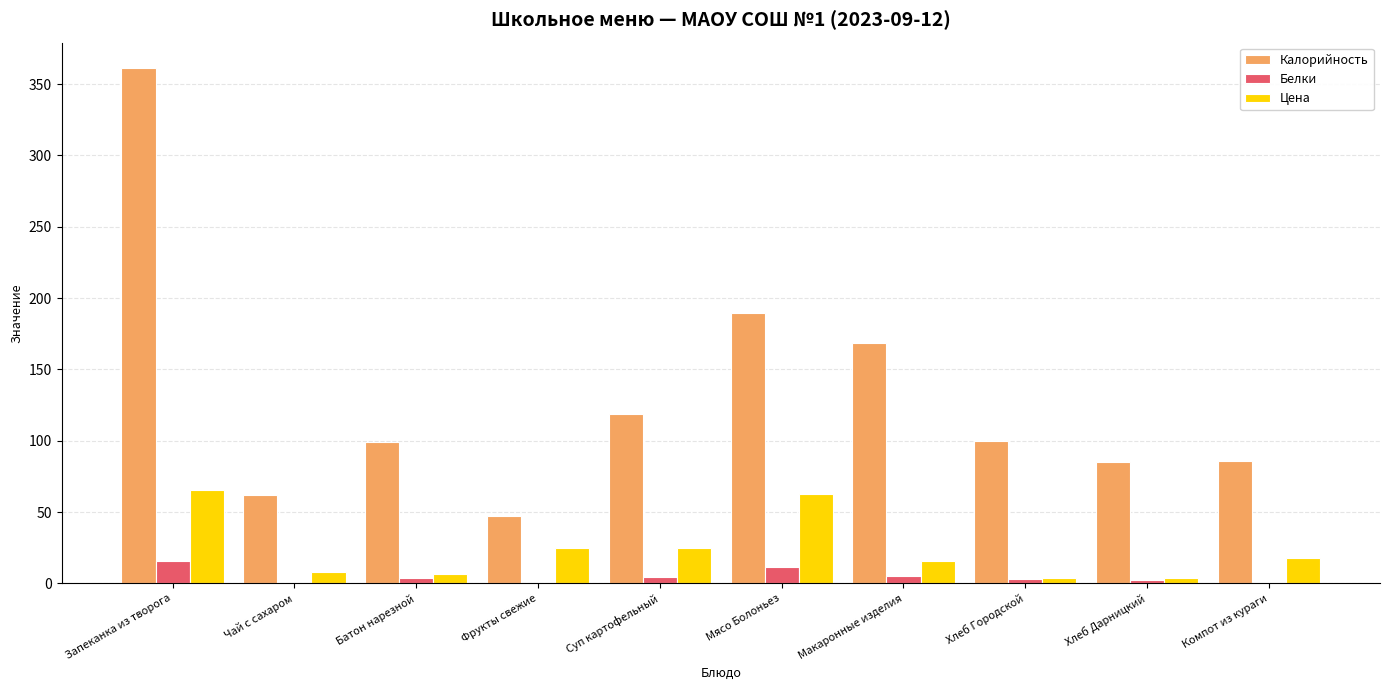

Read the Белки value at Запеканка из творога.

15.4